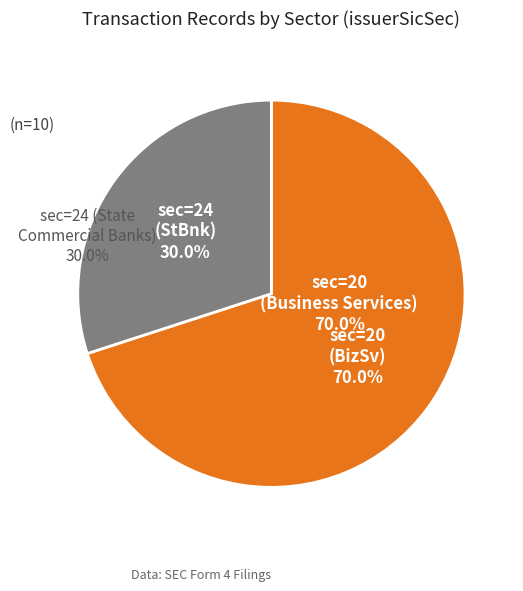

Count the number of slices in the pie.

2